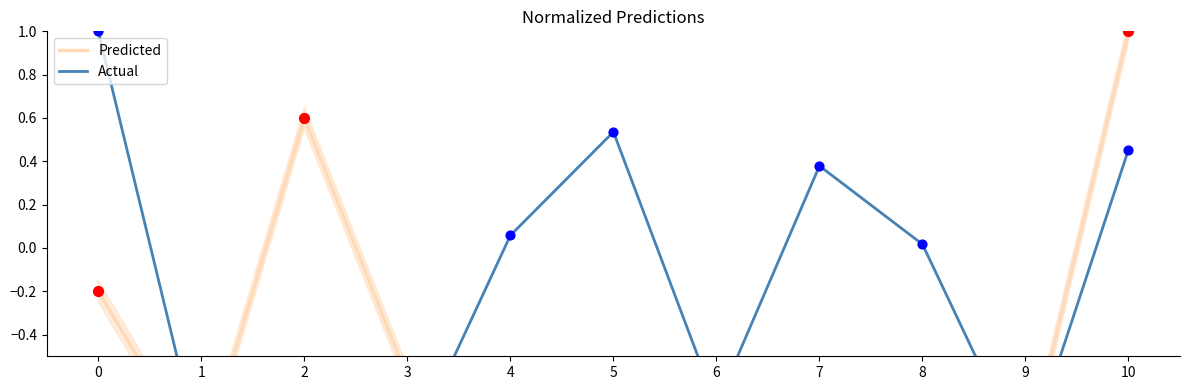

At which category is the sum across all series the highest?

10